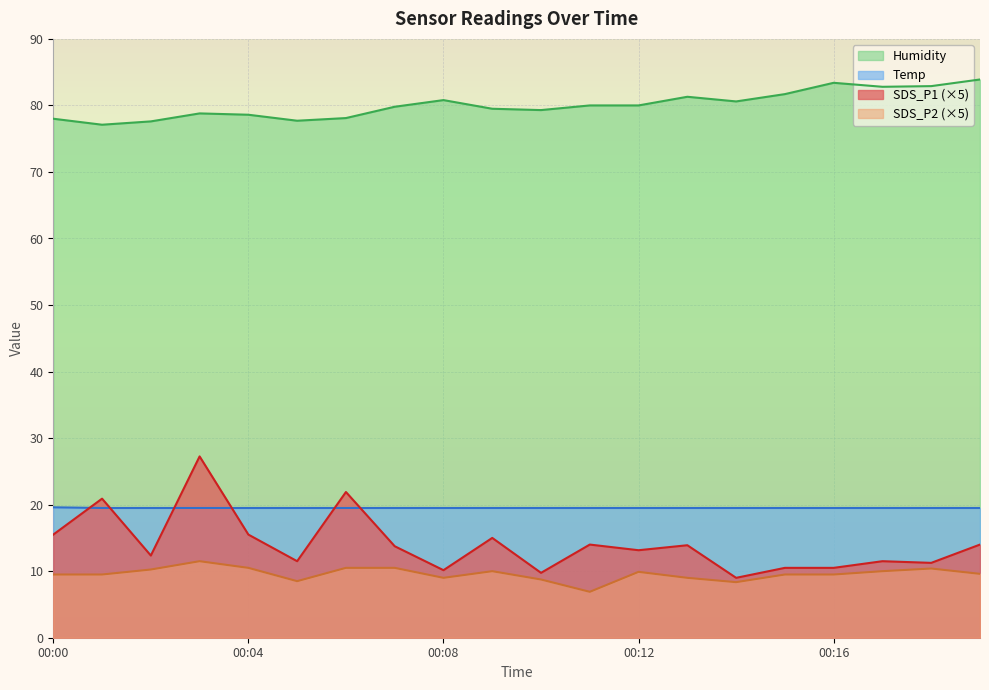

What is the value of the SDS_P1 point at the 16th from the left?

10.5